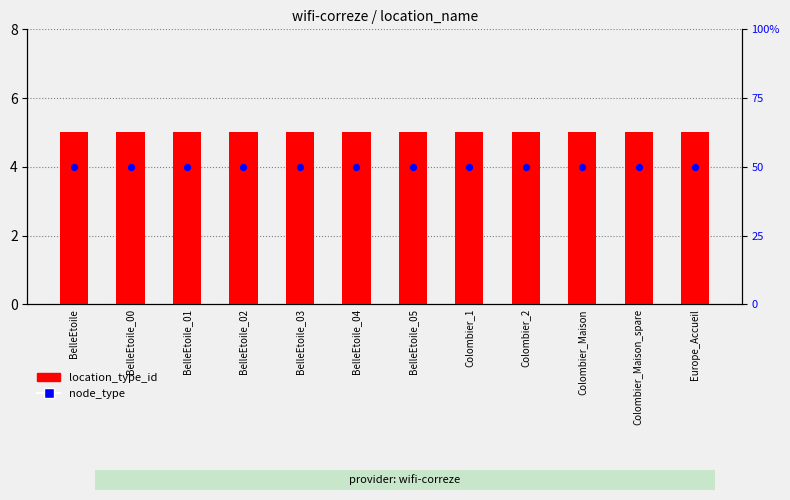

Is the value of node_type at BelleEtoile_02 greater than the value of location_type_id at BelleEtoile_04?

No